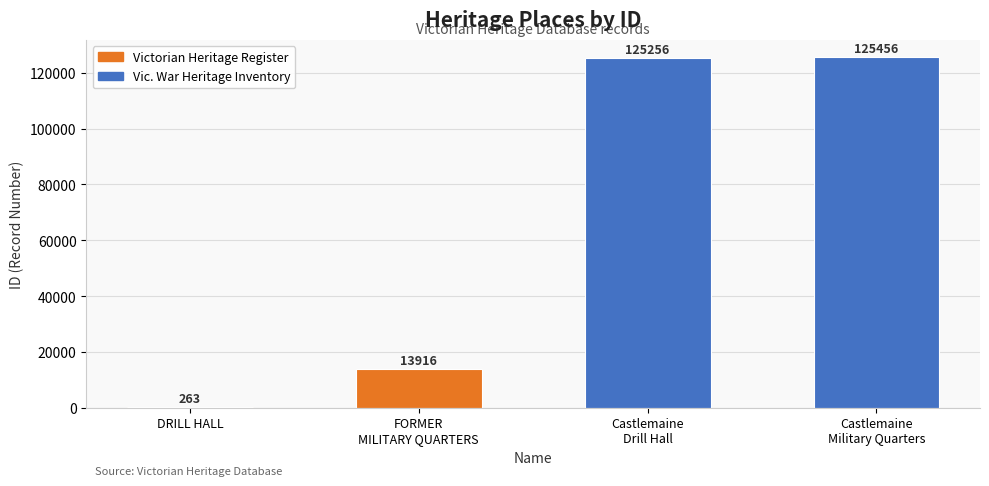

What is the maximum value shown in the chart?

125456